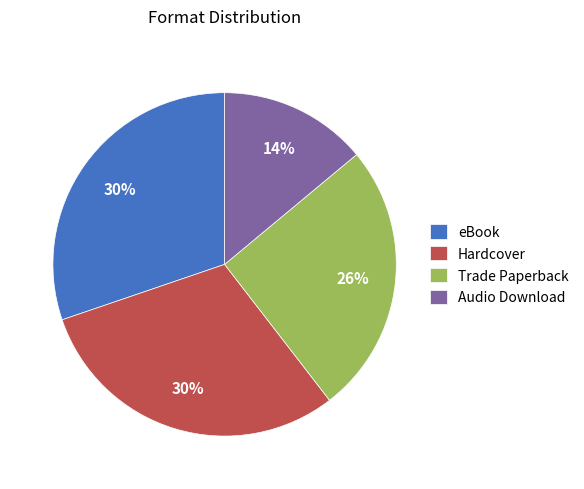

Is the sum of Trade Paperback and eBook greater than half?

Yes